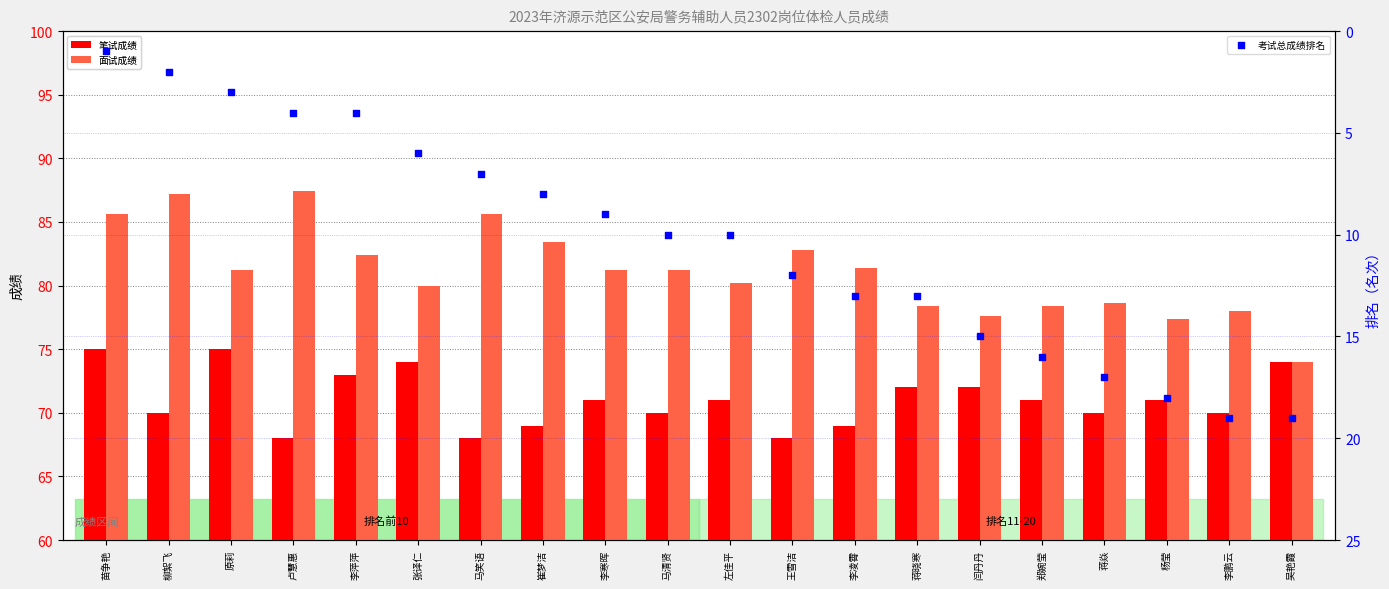

At how many categories does at least one series exceed 30?

20